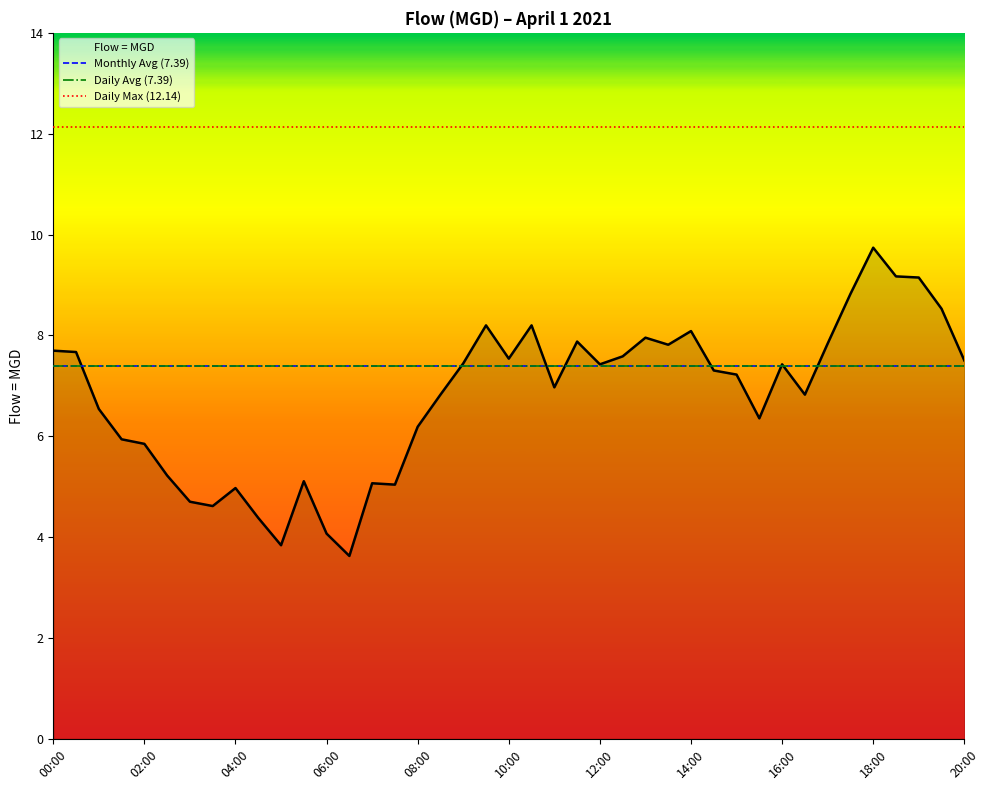

True or false: Flow = MGD has a value of 8.1 at 14:00.

True